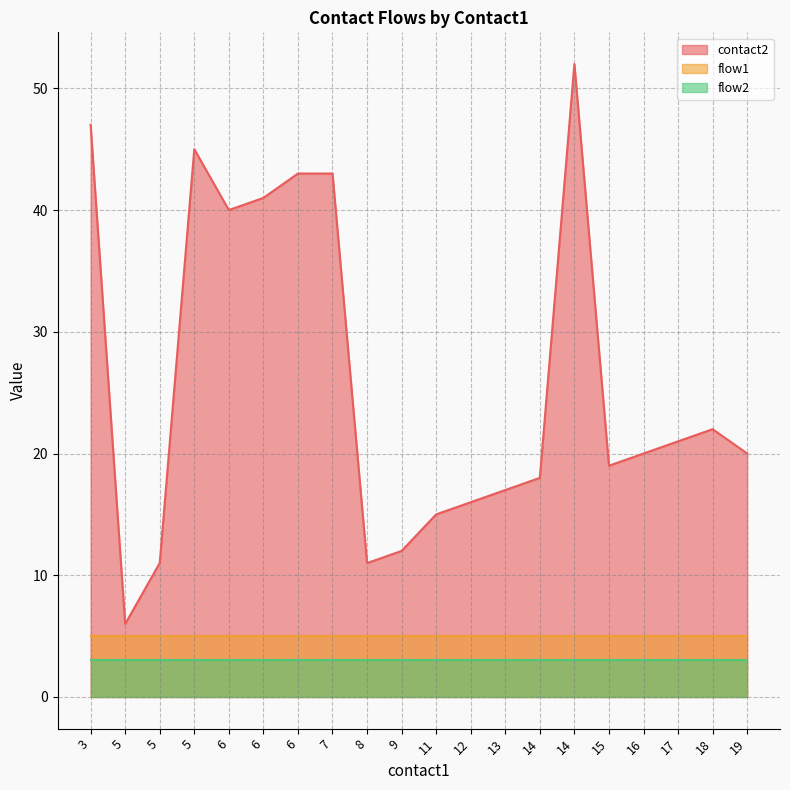

Does the chart have visible grid lines?

Yes